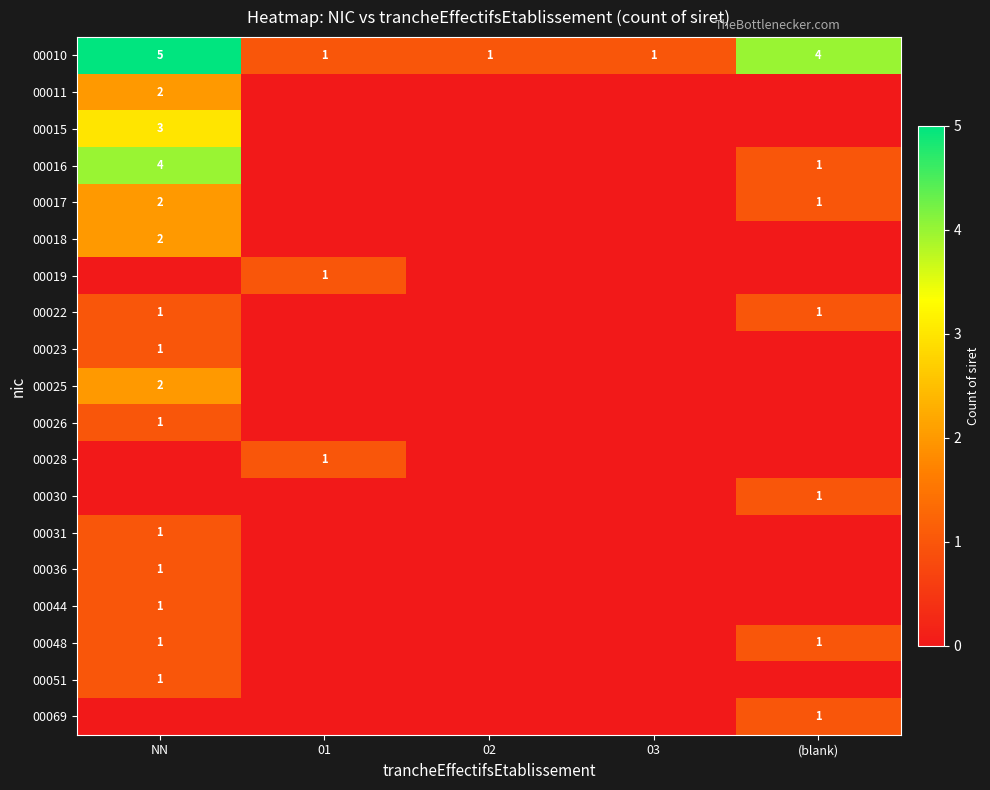

The value of 00022 at (blank) is 0. True or false?

False